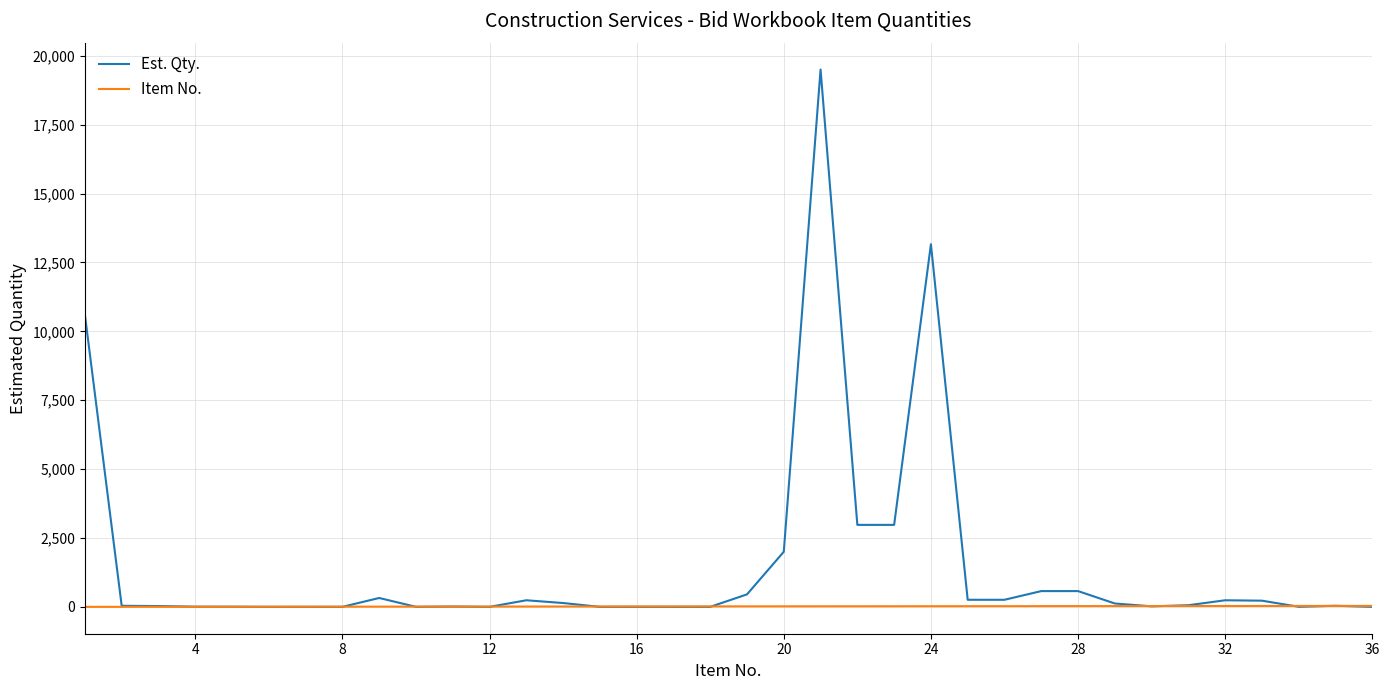

Rank the series by their average value, from lowest to highest.

Item No., Est. Qty.